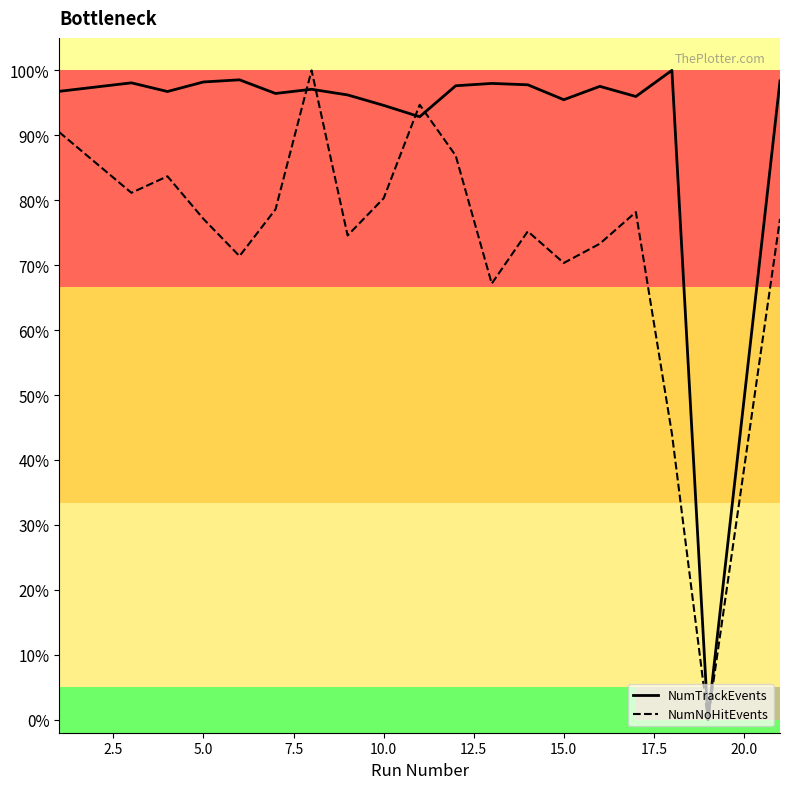

What is the highest value of the NumNoHitEvents series?

100.0